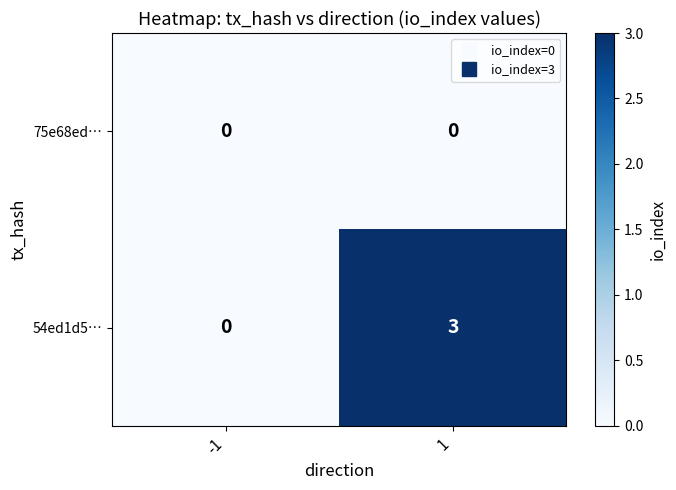

Between -1 and 1, which series saw the biggest shift?

54ed1d5…